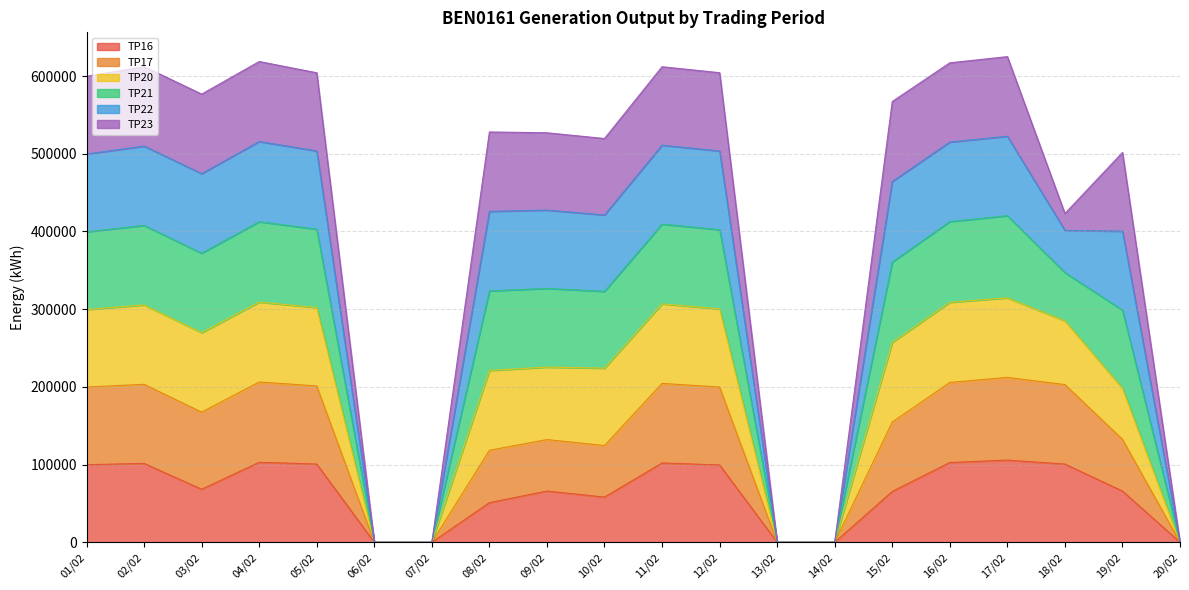

How many data points does each series have?

20